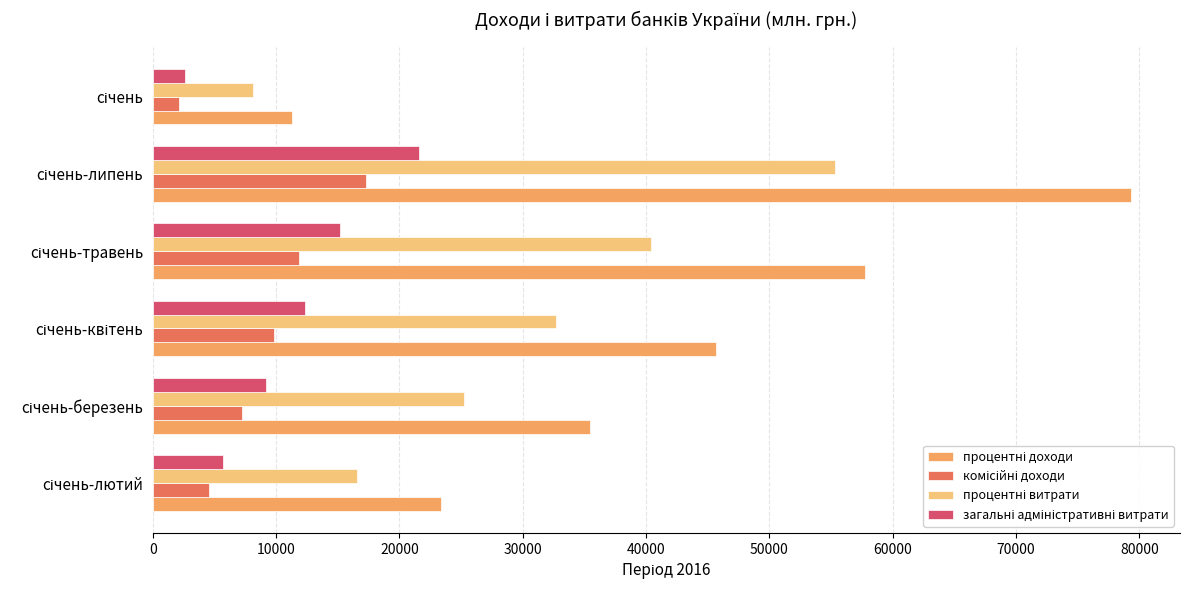

What is the minimum value shown in the chart?

2113